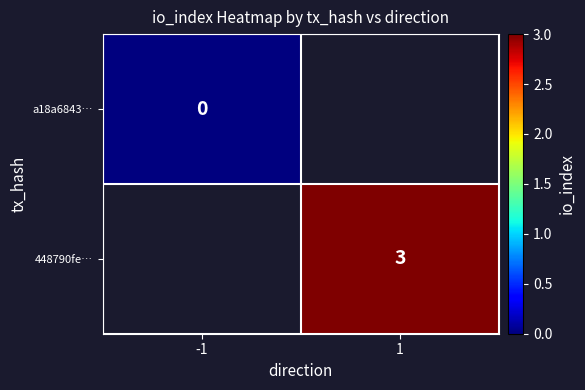

Which label corresponds to the largest value in the chart?

1